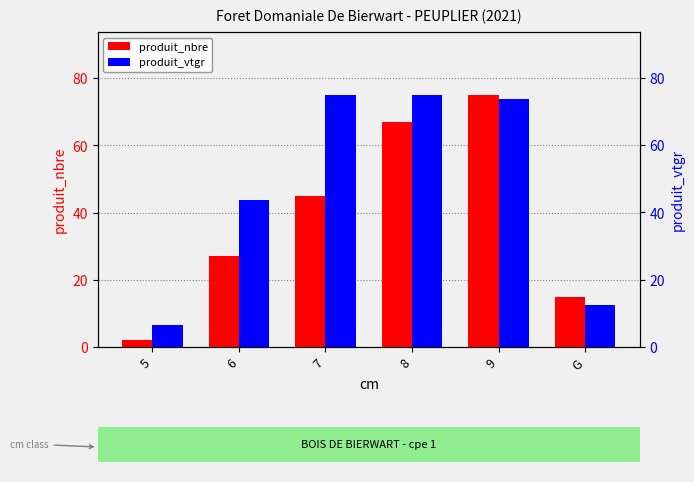

What is the average value of the produit_nbre series?

38.5